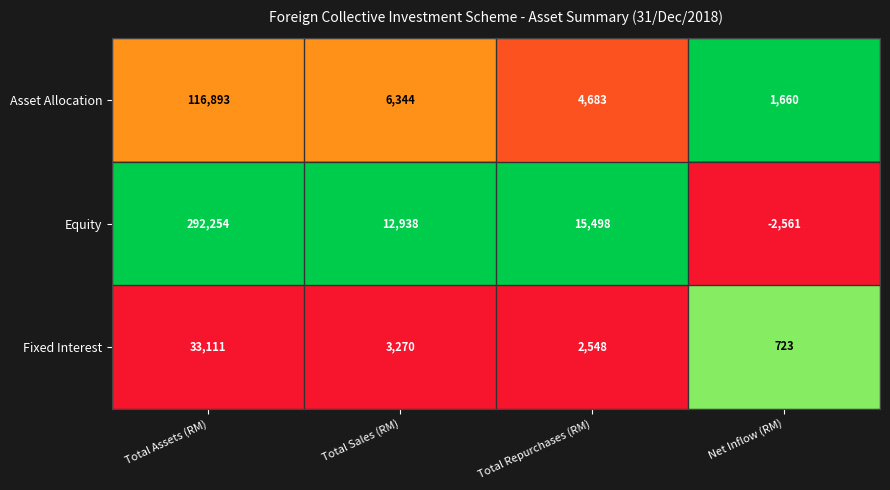

At how many categories does at least one series exceed 0?

4